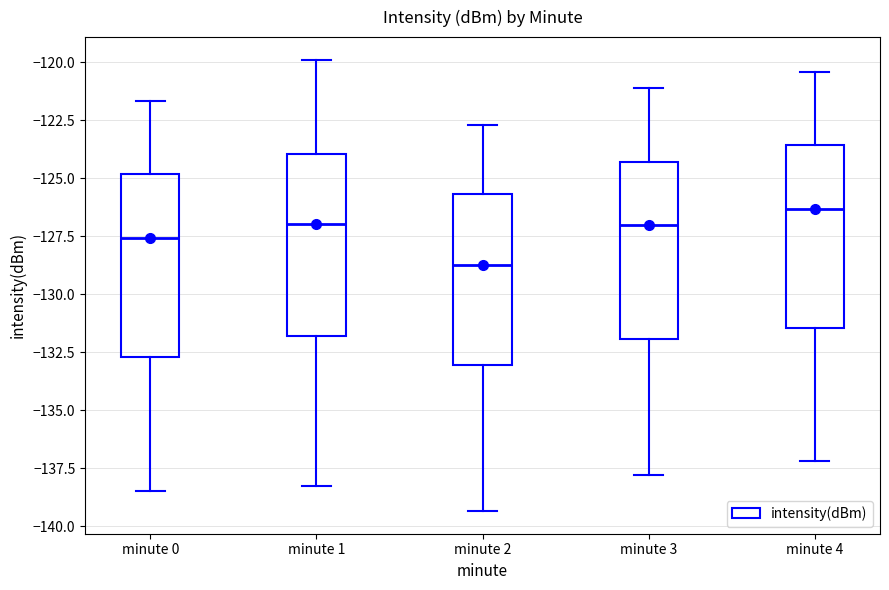

Where is the upper edge of the box for minute 1 on the y-axis? The values are not printed on the chart, so give them approximately, as read against the axis.

-124.0